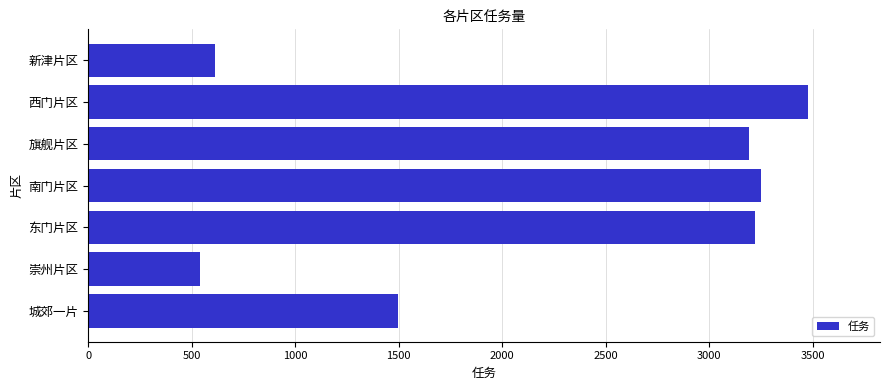

The chart shows a value of 3221 at 东门片区. True or false?

True